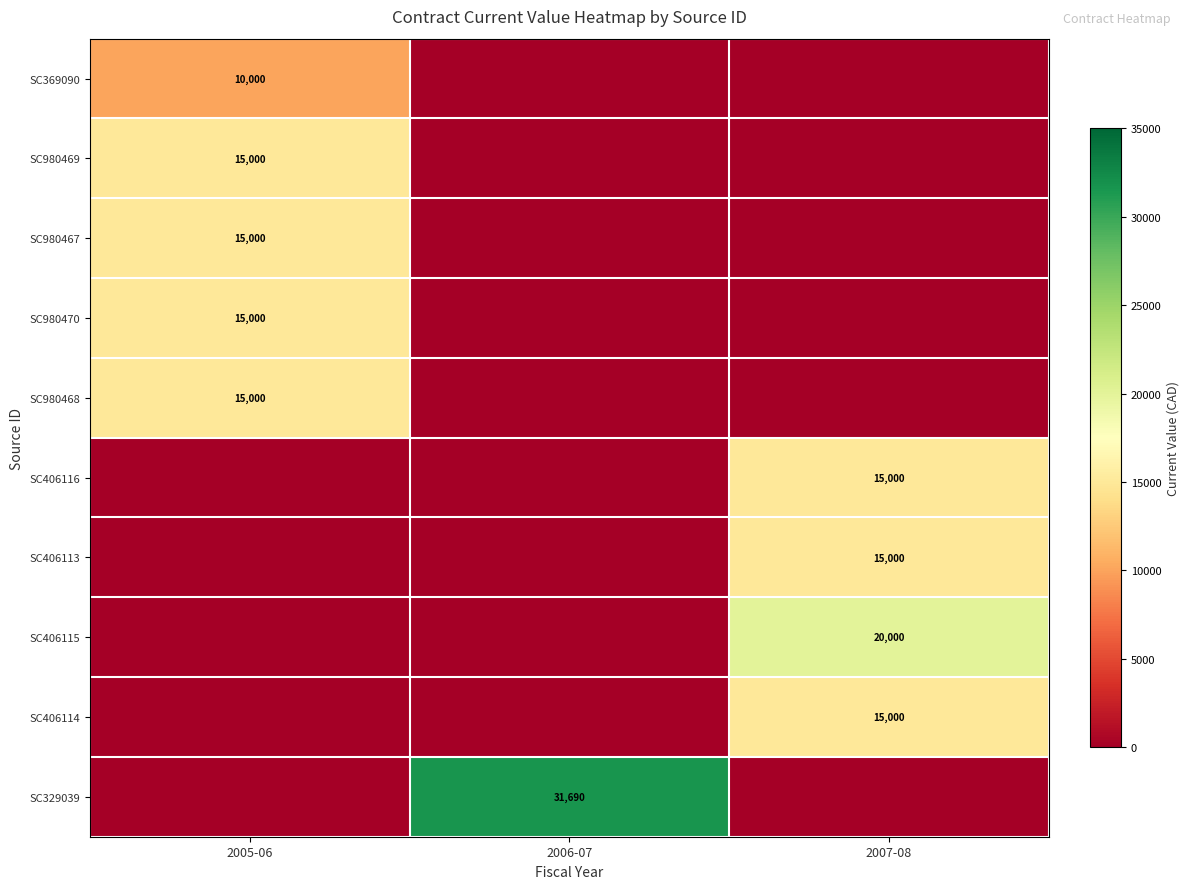

The SC329039 series shows 17513 at 2006-07. True or false?

False